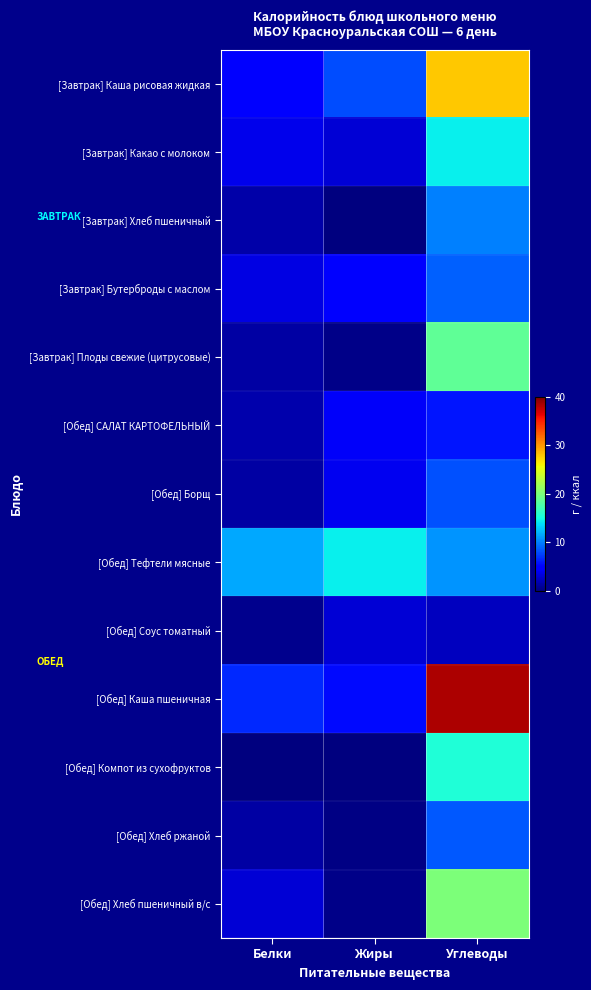

Between Углеводы and Жиры, which is larger?

Углеводы